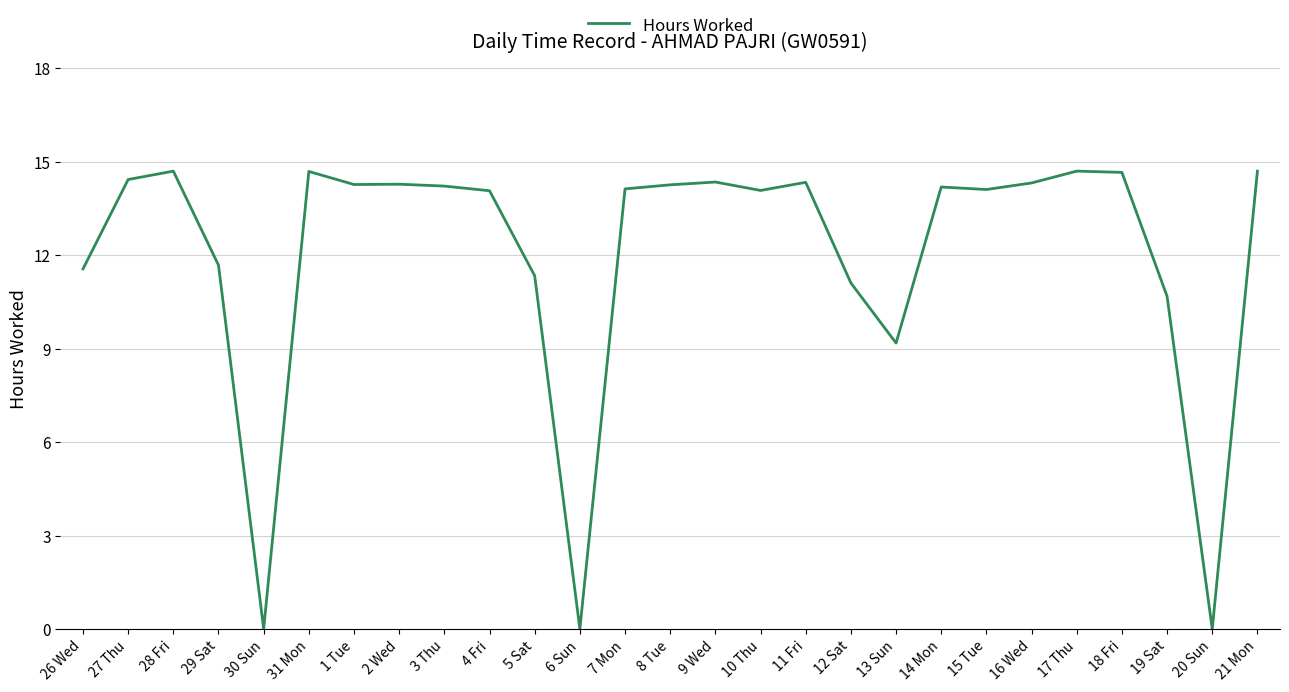

Approximately how many times larger is the value at 3 Thu compared to 1 Tue?

1.0